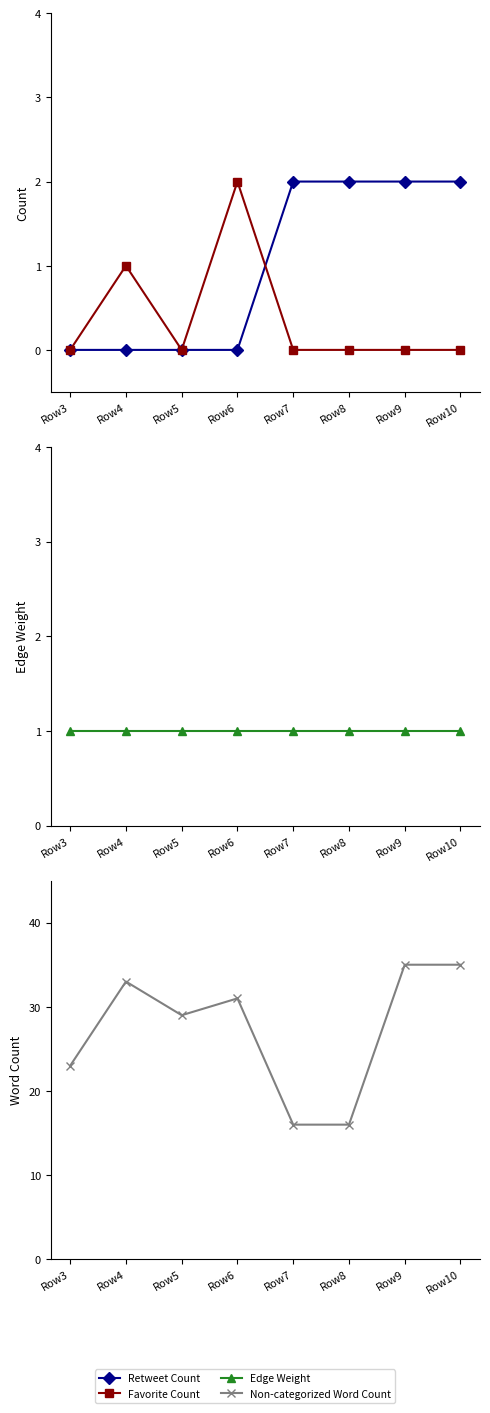

The value of Edge Weight at Row8 is 1. True or false?

False